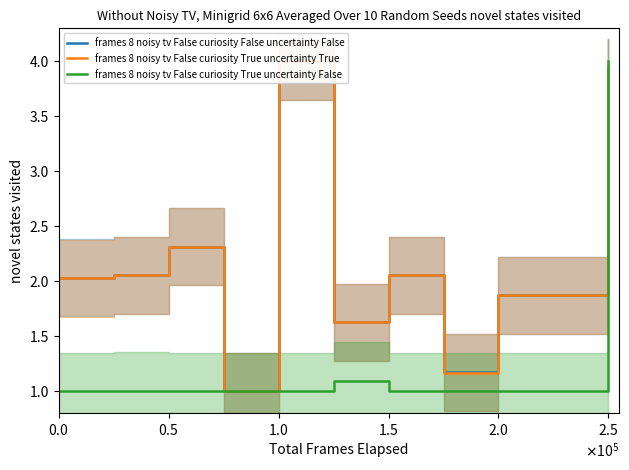

Reading left to right, what are all the values shown in this chart?

frames 8 noisy tv False curiosity False uncertainty False: 2.0	2.1	2.3	1.0	4.0	1.6	2.1	1.2	1.9	3.9
frames 8 noisy tv False curiosity True uncertainty True: 2.0	2.1	2.3	1.0	4.0	1.6	2.1	1.2	1.9	3.9
frames 8 noisy tv False curiosity True uncertainty False: 1.0	1.0	1.0	1.0	1.0	1.1	1.0	1.0	1.0	4.0